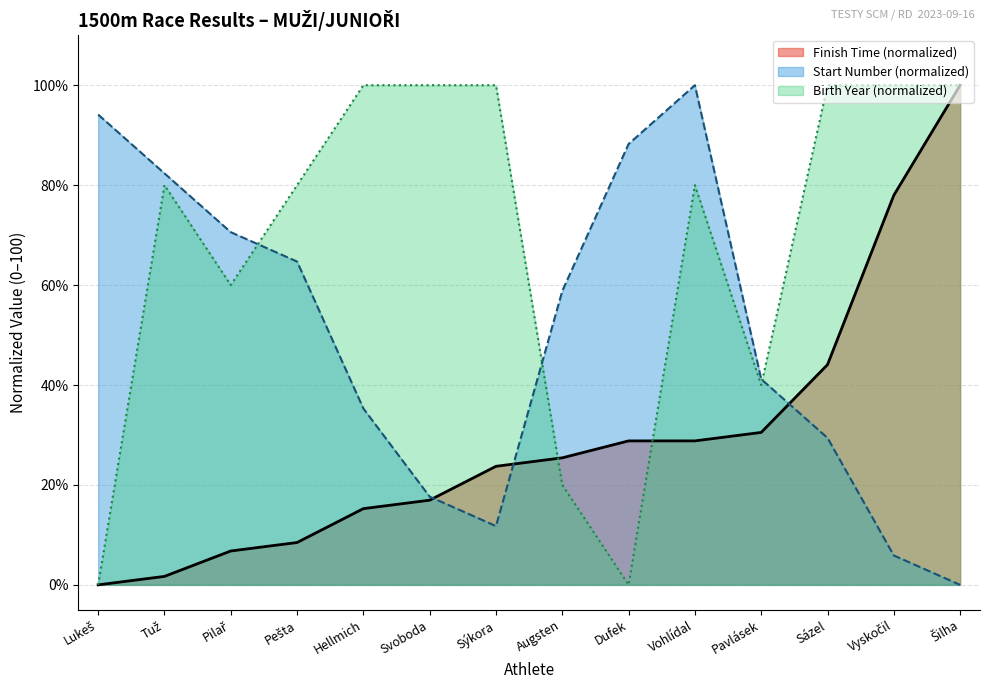

The value of Start.č. (Bib) at Sýkora is 11.8. True or false?

True